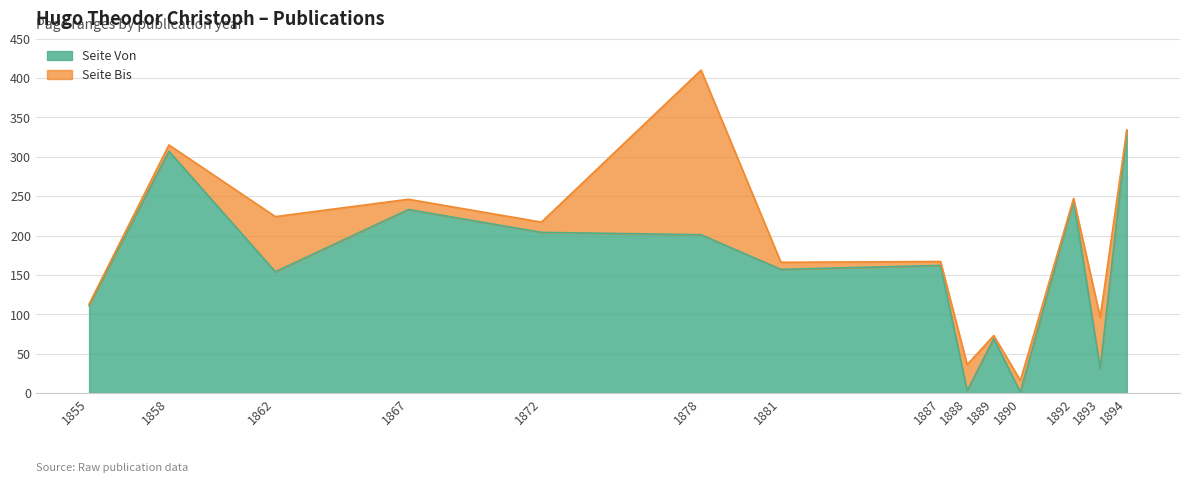

What is the minimum value shown in the chart?

1